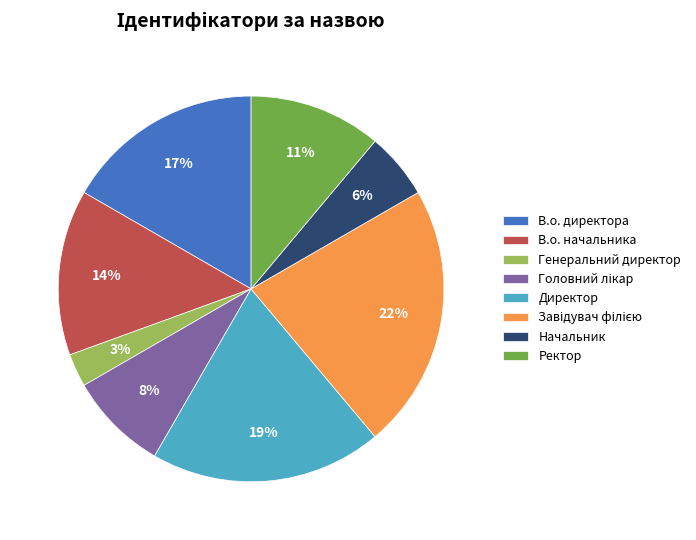

How many slices are in this pie chart?

8